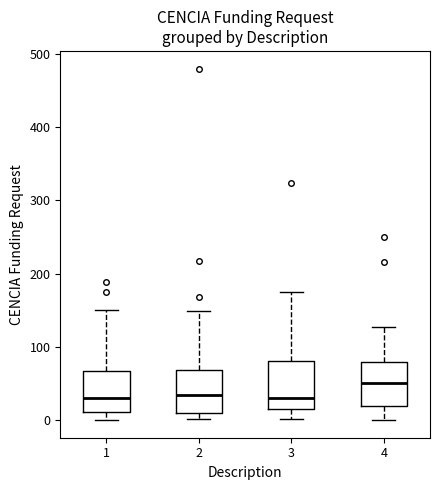

Where is the lower edge of the box at x = 3 on the y-axis? The values are not printed on the chart, so give them approximately, as read against the axis.

20